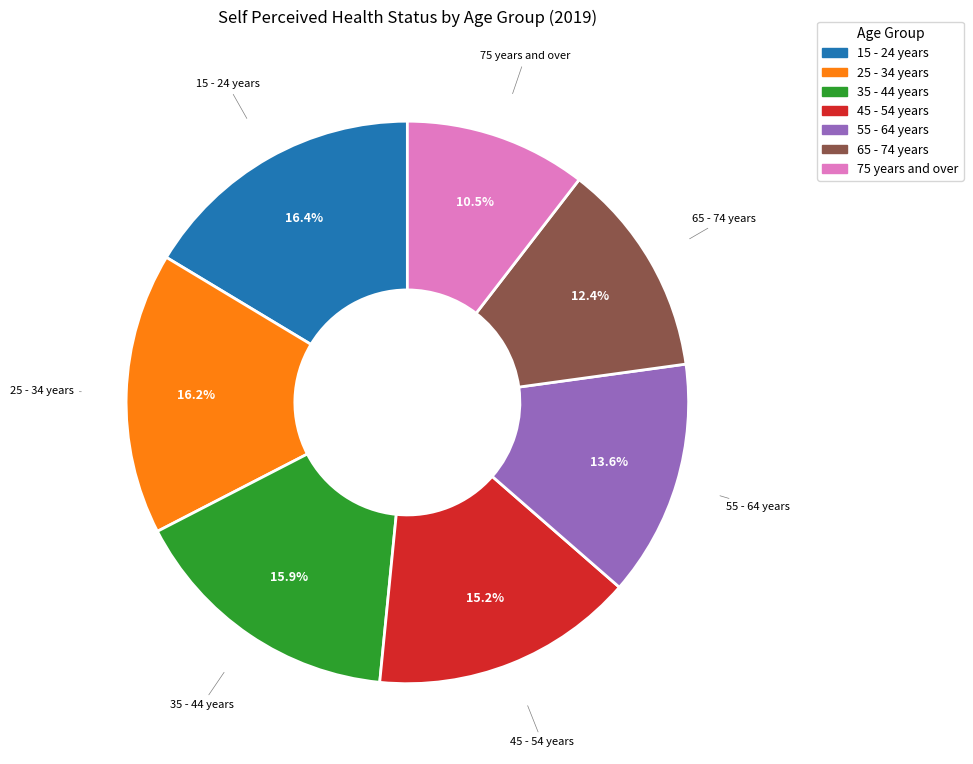

To the nearest percent, what portion does 15 - 24 years represent?

16%